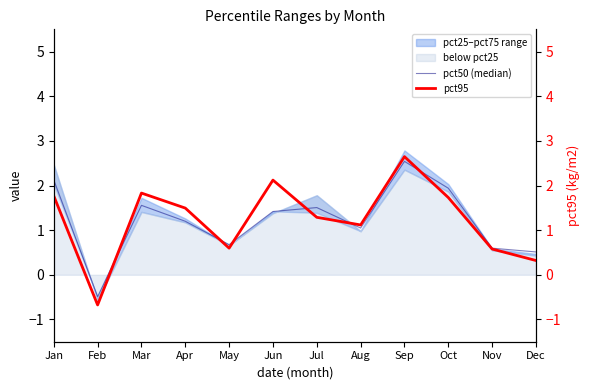

List the series in order of their overall mean, lowest first.

pct50 (median), pct95